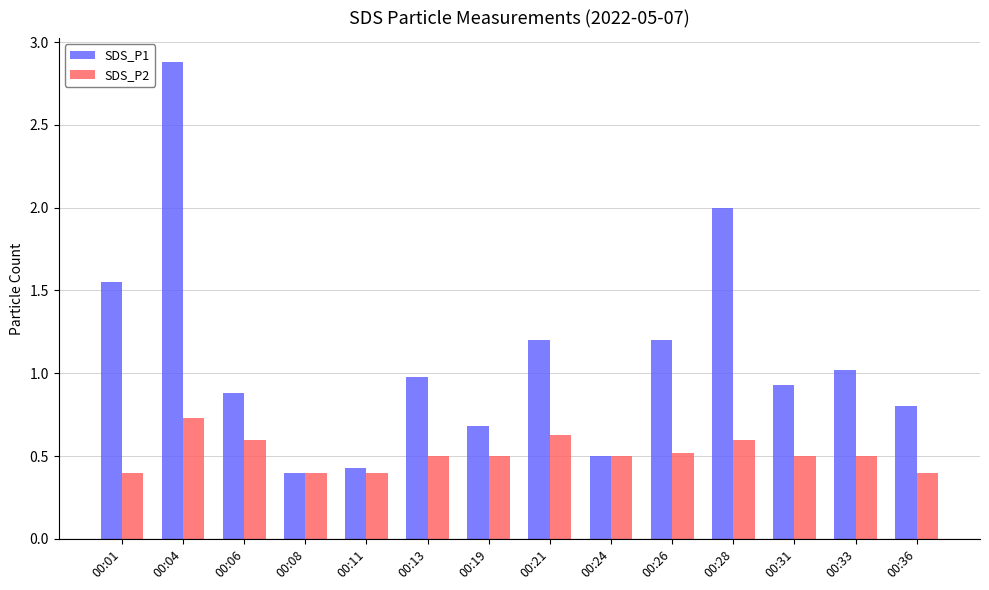

True or false: SDS_P1 has a value of 0.4 at 00:11.

True